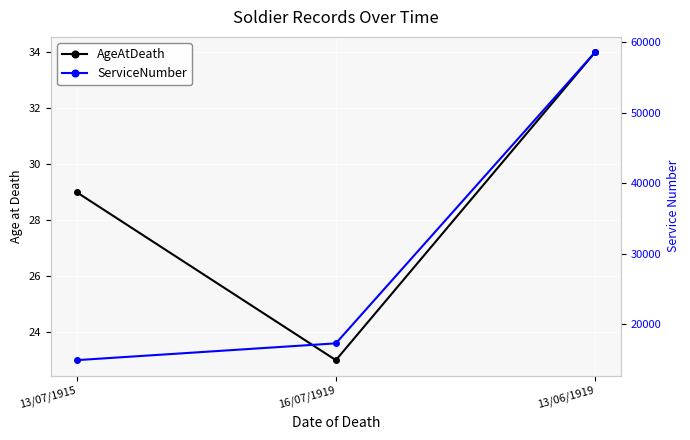

At which label does AgeAtDeath first exceed 29?

13/06/1919